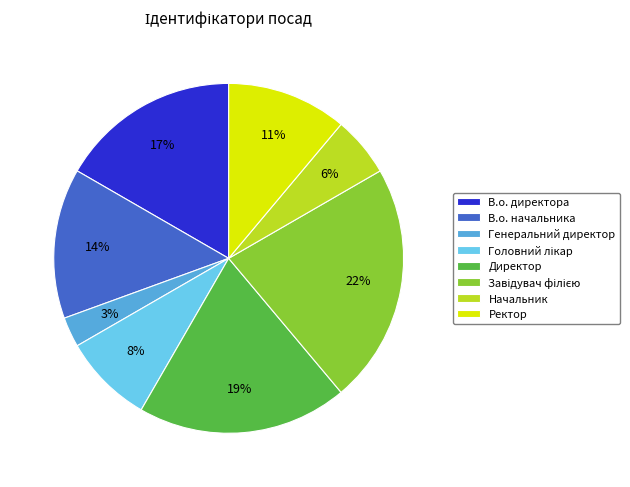

Do В.о. начальника and В.о. директора together represent more than half of the pie?

No